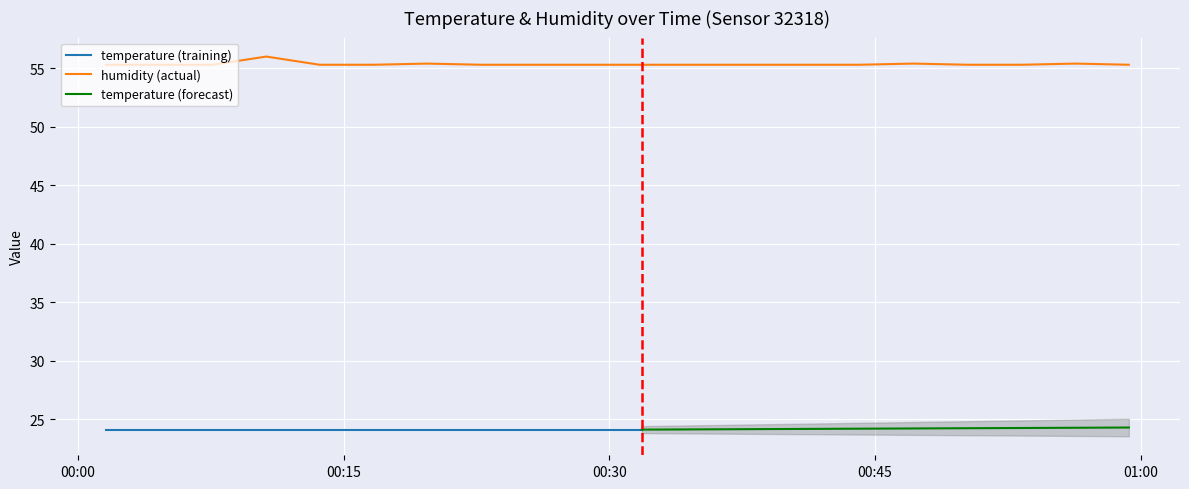

What is the ratio of the value at 2022-08-19T00:10:38 to the value at 2022-08-19T00:04:37?

1.0